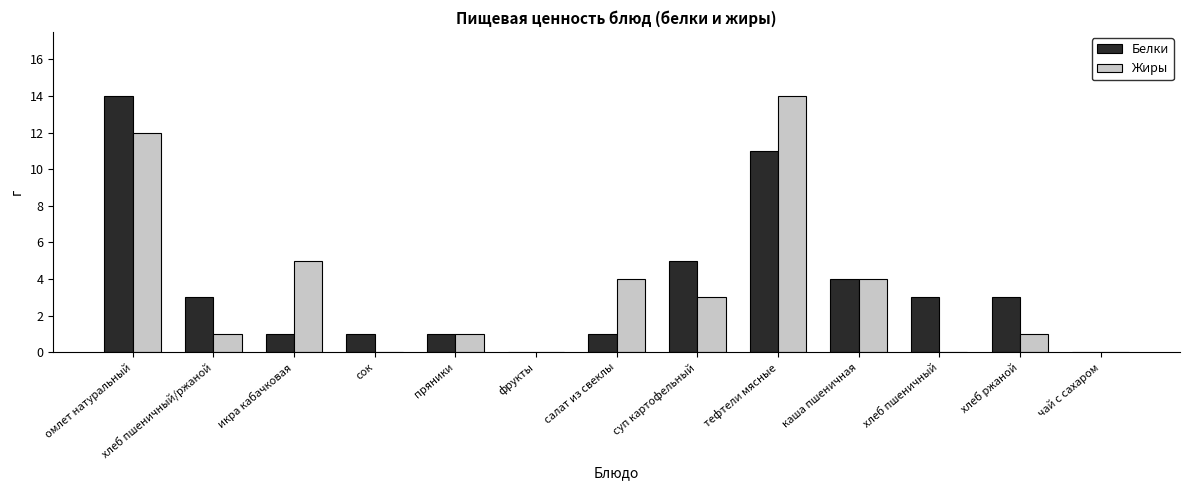

How many groups of bars are there?

13